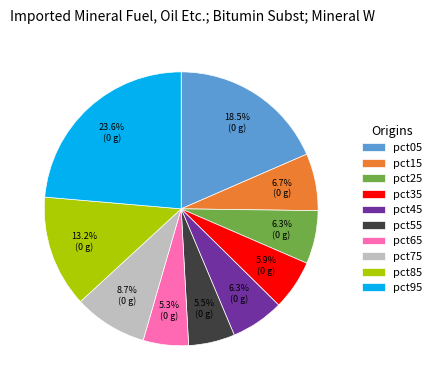

Does pct25 represent more than half of the total?

No